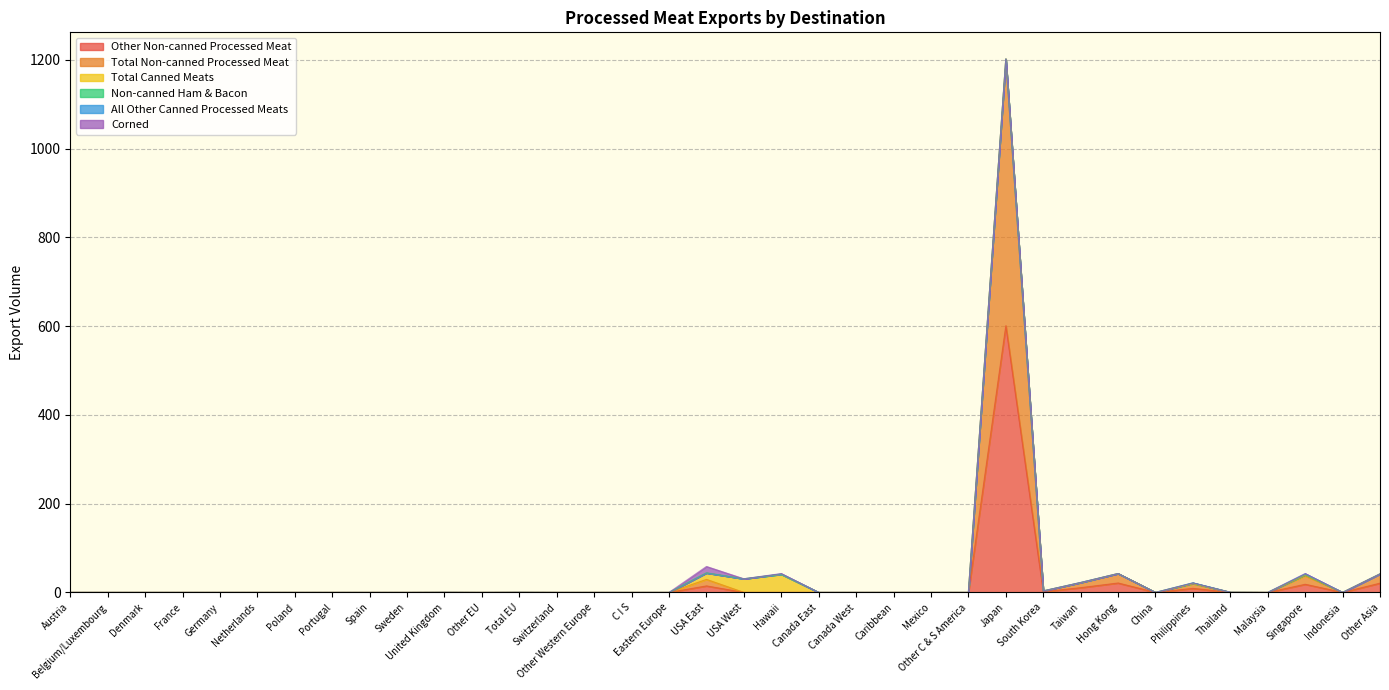

Reading left to right, list all the values displayed in this chart.

Other Non-canned Processed Meat: Austria=0.0	Belgium/Luxembourg=0.0	Denmark=0.0	France=0.0	Germany=0.0	Netherlands=0.0	Poland=0.0	Portugal=0.0	Spain=0.0	Sweden=0.0	United Kingdom=0.1	Other EU=0.0	Total EU=0.1	Switzerland=0.0	Other Western Europe=0.0	C I S=0.0	Eastern Europe=0.0	USA East=14.7	USA West=0.0	Hawaii=0.0	Canada East=0.0	Canada West=0.0	Caribbean=0.0	Mexico=0.0	Other C & S America=0.0	Japan=600.9	South Korea=1.7	Taiwan=10.7	Hong Kong=21.3	China=0.0	Philippines=9.1	Thailand=0.2	Malaysia=0.0	Singapore=18.4	Indonesia=0.0	Other Asia=20.9
Total Non-canned Processed Meat: Austria=0.0	Belgium/Luxembourg=0.0	Denmark=0.0	France=0.0	Germany=0.0	Netherlands=0.0	Poland=0.0	Portugal=0.0	Spain=0.0	Sweden=0.0	United Kingdom=0.1	Other EU=0.0	Total EU=0.1	Switzerland=0.0	Other Western Europe=0.0	C I S=0.0	Eastern Europe=0.0	USA East=14.7	USA West=0.0	Hawaii=0.0	Canada East=0.0	Canada West=0.0	Caribbean=0.0	Mexico=0.0	Other C & S America=0.0	Japan=600.9	South Korea=1.7	Taiwan=11.2	Hong Kong=21.3	China=0.0	Philippines=10.7	Thailand=0.2	Malaysia=0.0	Singapore=19.0	Indonesia=0.0	Other Asia=20.9
Total Canned Meats: Austria=0.0	Belgium/Luxembourg=0.0	Denmark=0.0	France=0.0	Germany=0.0	Netherlands=0.0	Poland=0.0	Portugal=0.0	Spain=0.0	Sweden=0.0	United Kingdom=0.0	Other EU=0.0	Total EU=0.0	Switzerland=0.0	Other Western Europe=0.0	C I S=0.0	Eastern Europe=0.0	USA East=14.6	USA West=30.7	Hawaii=40.9	Canada East=0.0	Canada West=0.0	Caribbean=0.0	Mexico=0.0	Other C & S America=0.0	Japan=0.0	South Korea=0.0	Taiwan=0.0	Hong Kong=0.0	China=0.0	Philippines=0.0	Thailand=0.0	Malaysia=0.0	Singapore=2.1	Indonesia=0.0	Other Asia=0.0
Non-canned Ham & Bacon: Austria=0.0	Belgium/Luxembourg=0.0	Denmark=0.0	France=0.0	Germany=0.0	Netherlands=0.0	Poland=0.0	Portugal=0.0	Spain=0.0	Sweden=0.0	United Kingdom=0.0	Other EU=0.0	Total EU=0.0	Switzerland=0.0	Other Western Europe=0.0	C I S=0.0	Eastern Europe=0.0	USA East=0.0	USA West=0.0	Hawaii=0.0	Canada East=0.0	Canada West=0.0	Caribbean=0.0	Mexico=0.0	Other C & S America=0.0	Japan=0.0	South Korea=0.0	Taiwan=0.5	Hong Kong=0.0	China=0.0	Philippines=1.6	Thailand=0.0	Malaysia=0.0	Singapore=0.6	Indonesia=0.0	Other Asia=0.0
All Other Canned Processed Meats: Austria=0.0	Belgium/Luxembourg=0.0	Denmark=0.0	France=0.0	Germany=0.0	Netherlands=0.0	Poland=0.0	Portugal=0.0	Spain=0.0	Sweden=0.0	United Kingdom=0.0	Other EU=0.0	Total EU=0.0	Switzerland=0.0	Other Western Europe=0.0	C I S=0.0	Eastern Europe=0.0	USA East=0.0	USA West=0.0	Hawaii=1.0	Canada East=0.0	Canada West=0.0	Caribbean=0.0	Mexico=0.0	Other C & S America=0.0	Japan=0.0	South Korea=0.0	Taiwan=0.0	Hong Kong=0.0	China=0.0	Philippines=0.0	Thailand=0.0	Malaysia=0.0	Singapore=2.1	Indonesia=0.0	Other Asia=0.0
Corned: Austria=0.0	Belgium/Luxembourg=0.0	Denmark=0.0	France=0.0	Germany=0.0	Netherlands=0.0	Poland=0.0	Portugal=0.0	Spain=0.0	Sweden=0.0	United Kingdom=0.0	Other EU=0.0	Total EU=0.0	Switzerland=0.0	Other Western Europe=0.0	C I S=0.0	Eastern Europe=0.0	USA East=14.6	USA West=0.0	Hawaii=0.7	Canada East=0.0	Canada West=0.0	Caribbean=0.0	Mexico=0.0	Other C & S America=0.0	Japan=0.0	South Korea=0.0	Taiwan=0.0	Hong Kong=0.0	China=0.0	Philippines=0.0	Thailand=0.0	Malaysia=0.0	Singapore=0.0	Indonesia=0.0	Other Asia=0.0